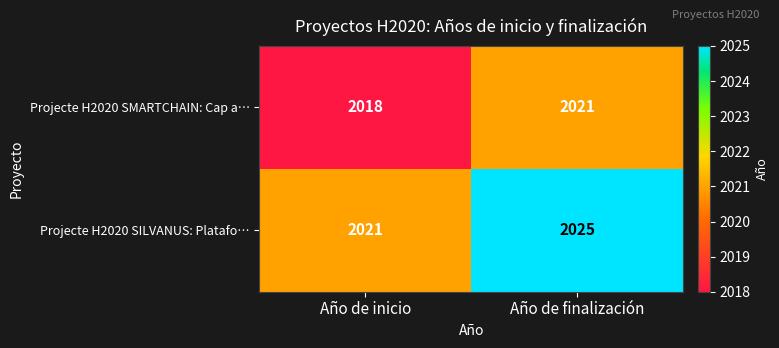

Reading left to right, transcribe all the data shown in this chart.

Projecte H2020 SMARTCHAIN: Cap a…: 2018	2021
Projecte H2020 SILVANUS: Platafo…: 2021	2025